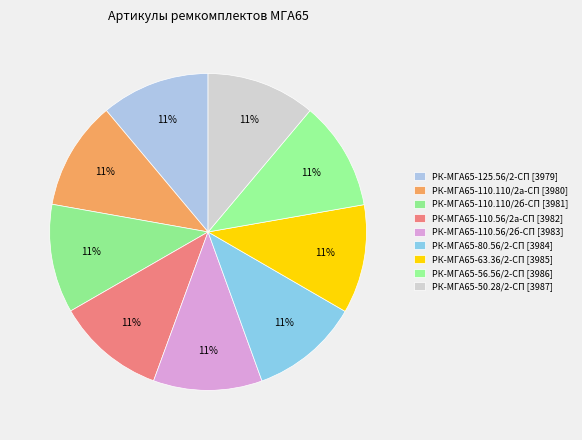

True or false: РК-МГА65-110.110/2а-СП accounts for 11% of the total.

True